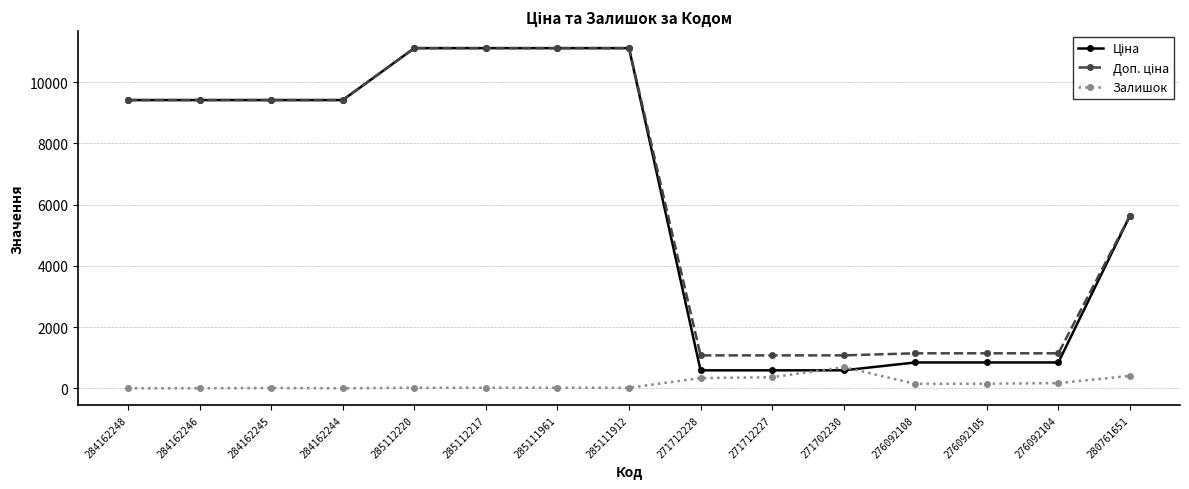

Which category has the highest value in the Залишок series?

271702230